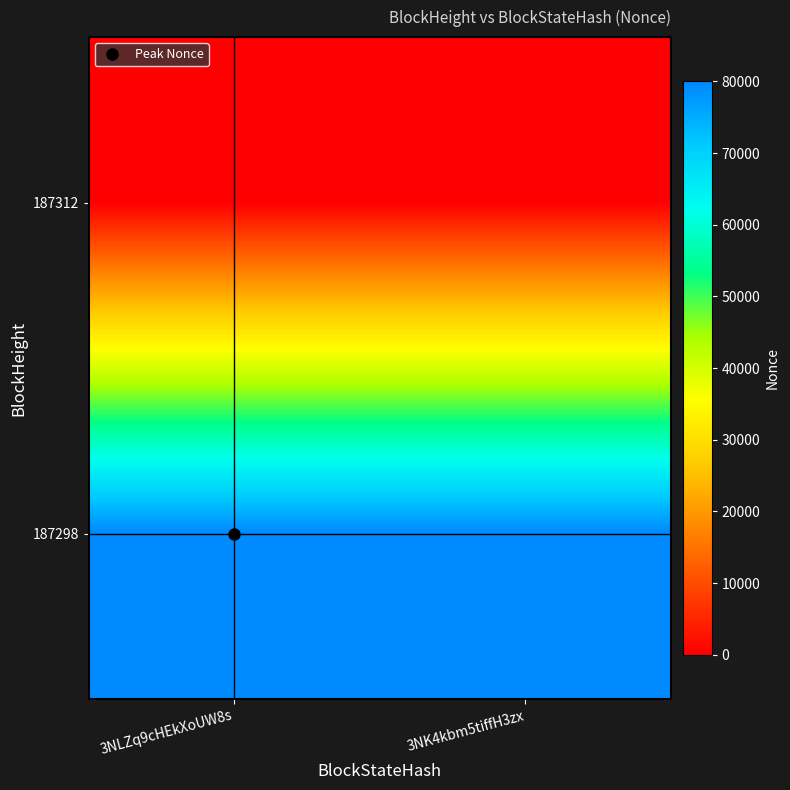

List the series in order of their peak value, lowest first.

187312, 187298